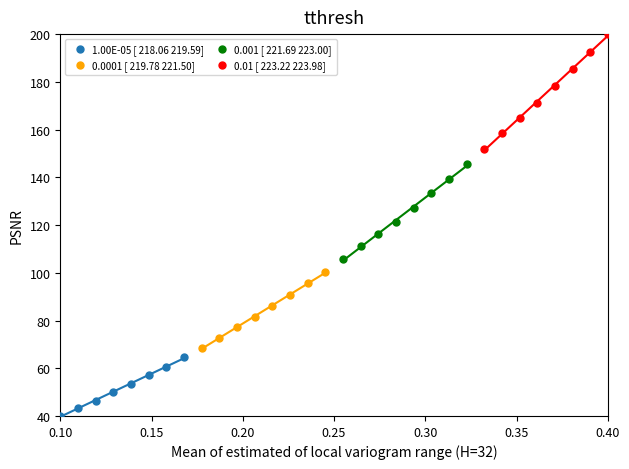

Which series reaches the minimum Y coordinate?

1.00E-05 [ 218.06 219.59]